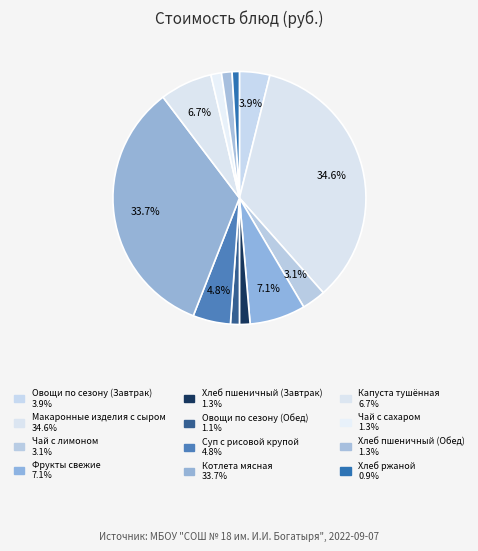

How many slices are in this pie chart?

12